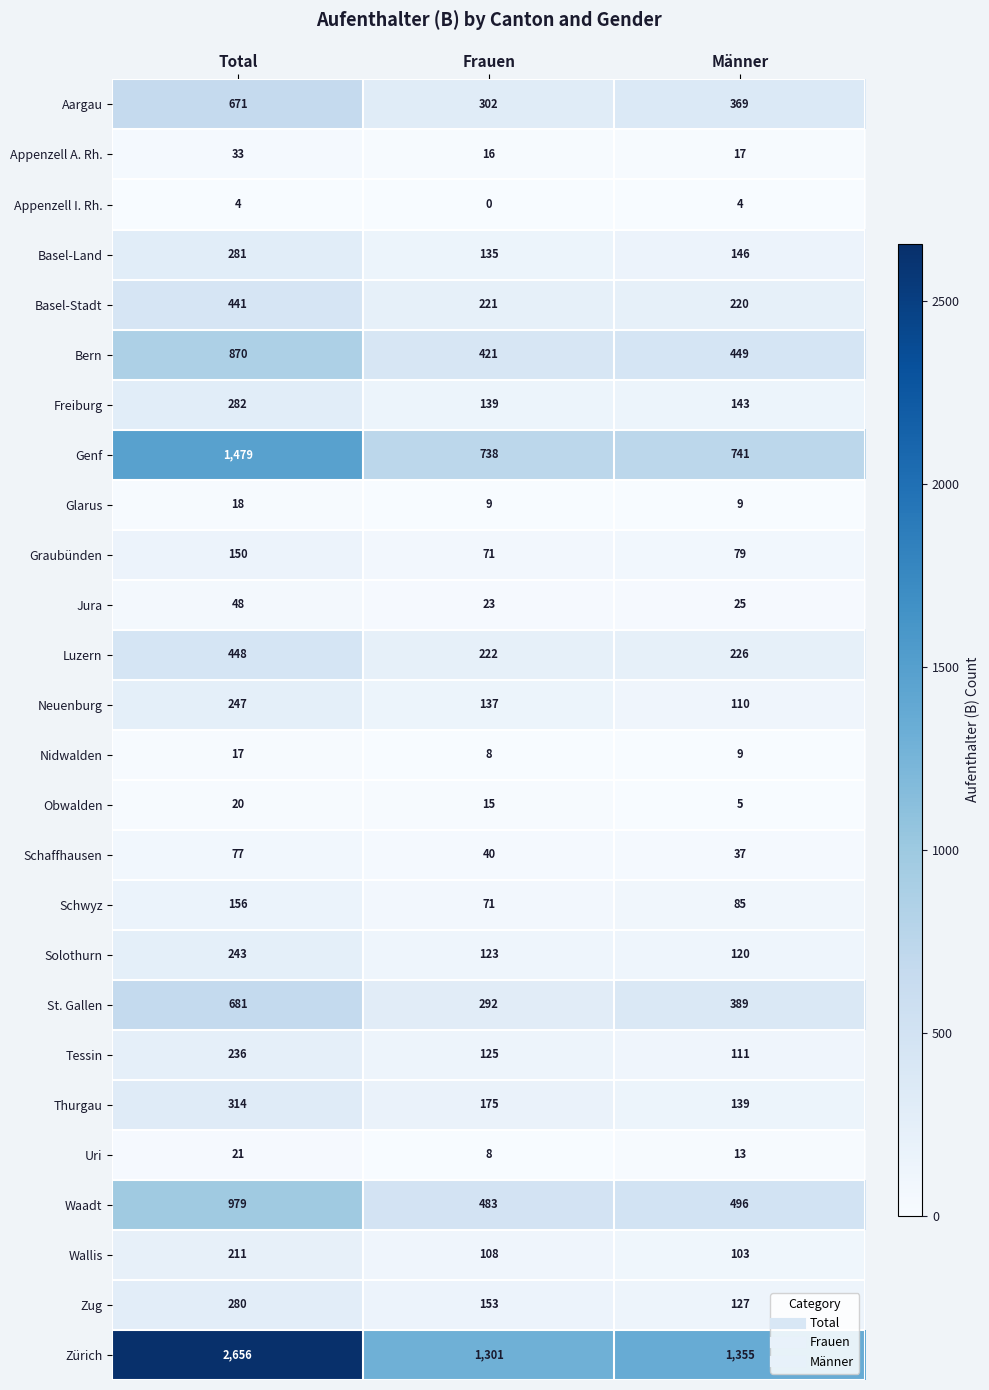

List the labels in order of Graubünden value, smallest first.

Frauen, Männer, Total